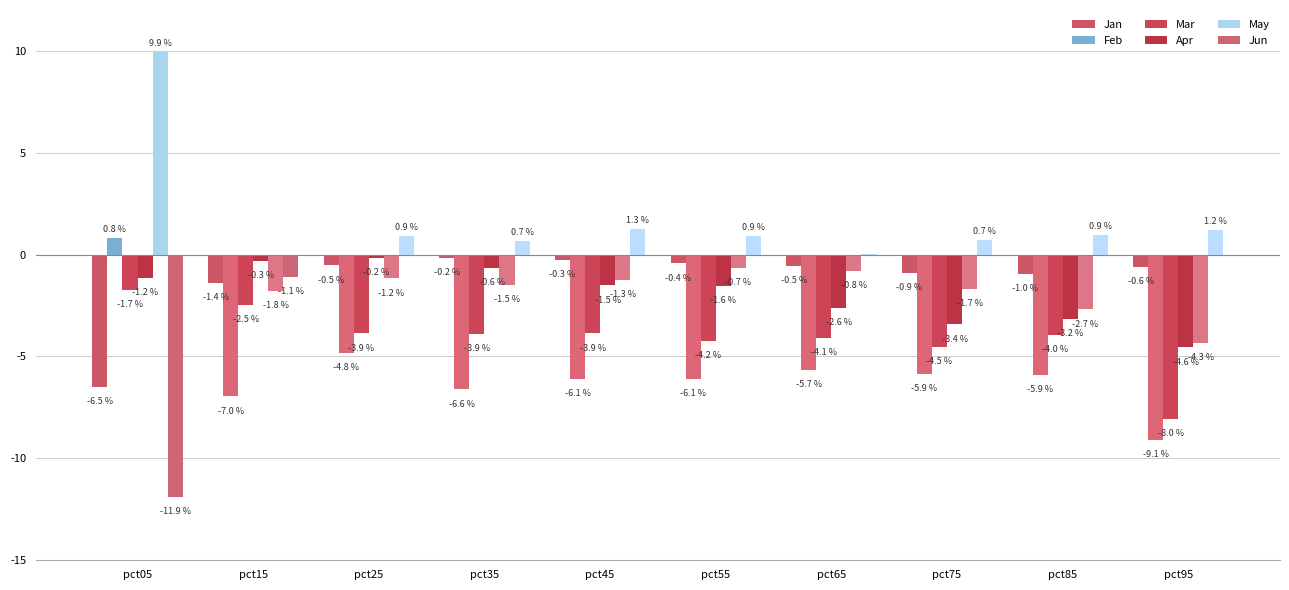

Is the value of Jun at pct35 greater than the value of Mar at pct65?

Yes